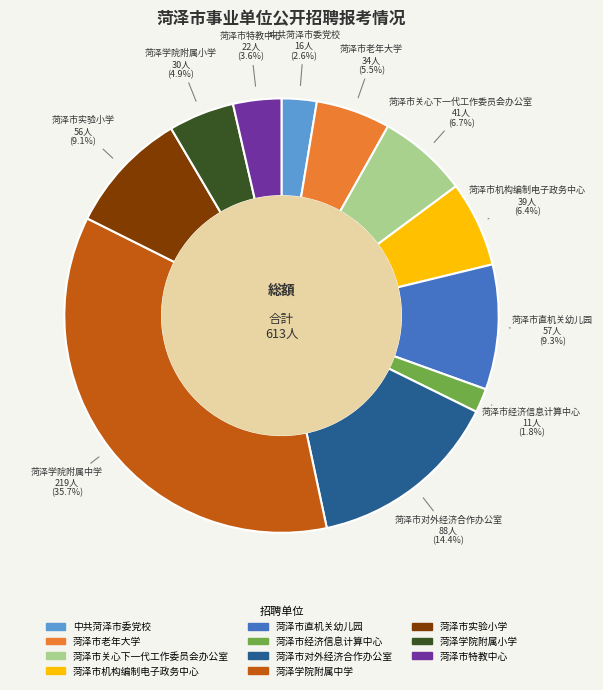

Count the number of slices in the pie.

11